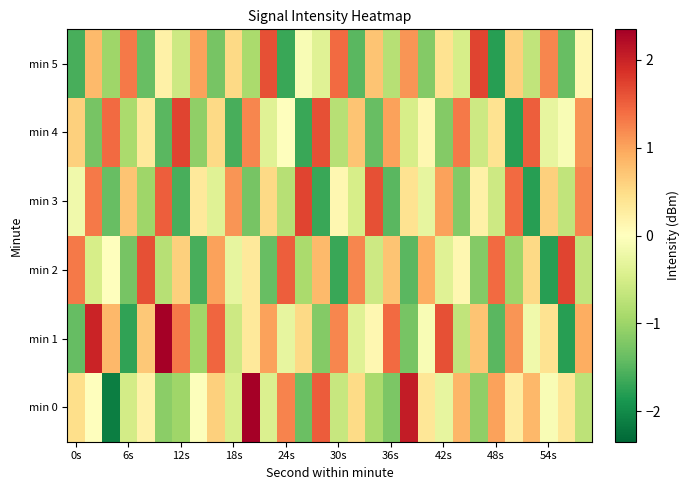

Reading right to left, what are all the values shown in this chart?

min 0: -0.7	0.3	-0.1	0.8	0.3	1.0	-1.1	0.8	-0.3	0.4	2.1	-1.2	-0.9	0.5	-0.6	1.5	-1.4	1.2	-0.4	2.5	-0.5	0.6	-0.0	-1.0	-1.1	0.2	-0.5	-2.1	-0.0	0.5
min 1: 0.9	-1.8	0.4	-0.2	1.1	-1.5	0.7	-0.7	1.6	-0.1	-1.3	1.4	0.1	-0.4	1.2	-1.2	0.5	-0.3	1.0	0.3	-0.6	1.5	-1.0	1.3	2.9	0.7	-1.7	0.8	2.0	-1.4
min 2: -0.7	1.7	-1.8	0.5	-1.0	1.4	-1.2	0.1	-0.4	0.9	-1.5	0.7	-0.6	1.2	-1.7	0.8	-0.9	1.5	-1.4	0.3	-0.3	1.0	-1.6	0.6	-0.8	1.6	-1.3	0.0	-0.5	1.3
min 3: 1.2	-0.7	0.6	-1.8	1.4	-0.6	0.2	-1.2	1.0	-0.3	0.4	-1.5	1.6	-0.5	0.1	-1.7	1.7	-0.8	0.5	-1.3	1.1	-0.4	0.3	-1.6	1.5	-1.0	0.7	-1.4	1.3	-0.2
min 4: 1.1	-0.1	-0.3	1.5	-1.8	0.4	-0.6	1.3	-1.2	0.1	-0.5	1.0	-1.4	0.7	-0.8	1.6	-1.7	0.0	-0.4	1.2	-1.6	0.5	-1.1	1.7	-1.5	0.3	-0.9	1.4	-1.3	0.6
min 5: 0.1	-1.4	1.2	-0.7	0.6	-1.8	1.7	-0.5	0.4	-1.2	1.1	-0.8	0.7	-1.5	1.4	-0.4	-0.1	-1.7	1.6	-0.9	0.5	-1.3	1.0	-0.6	0.2	-1.4	1.3	-1.0	0.8	-1.6